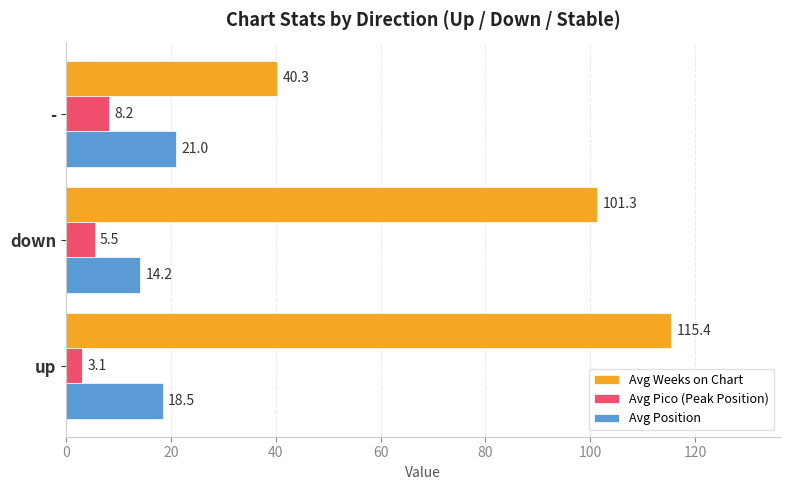

What value does the Avg Pico (Peak Position) series have at up?

3.1